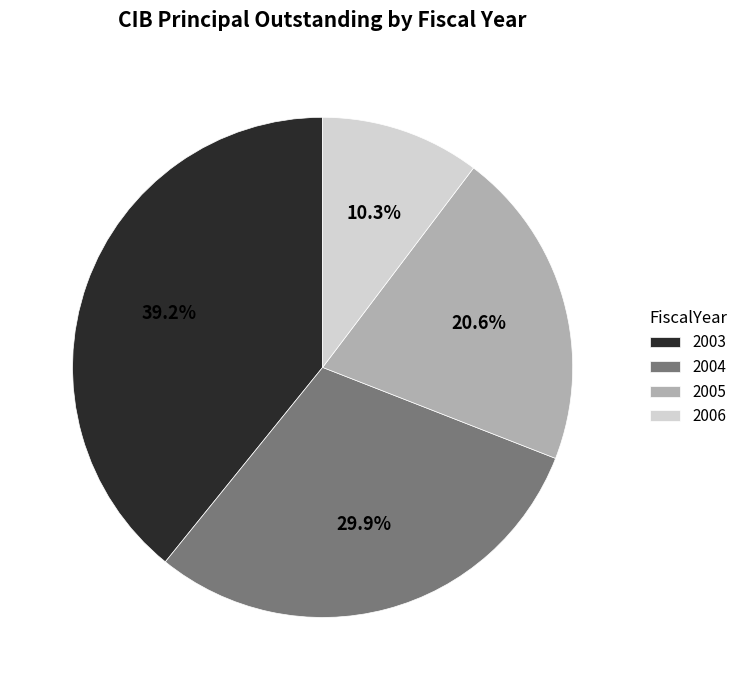

True or false: 2004 accounts for 19% of the total.

False